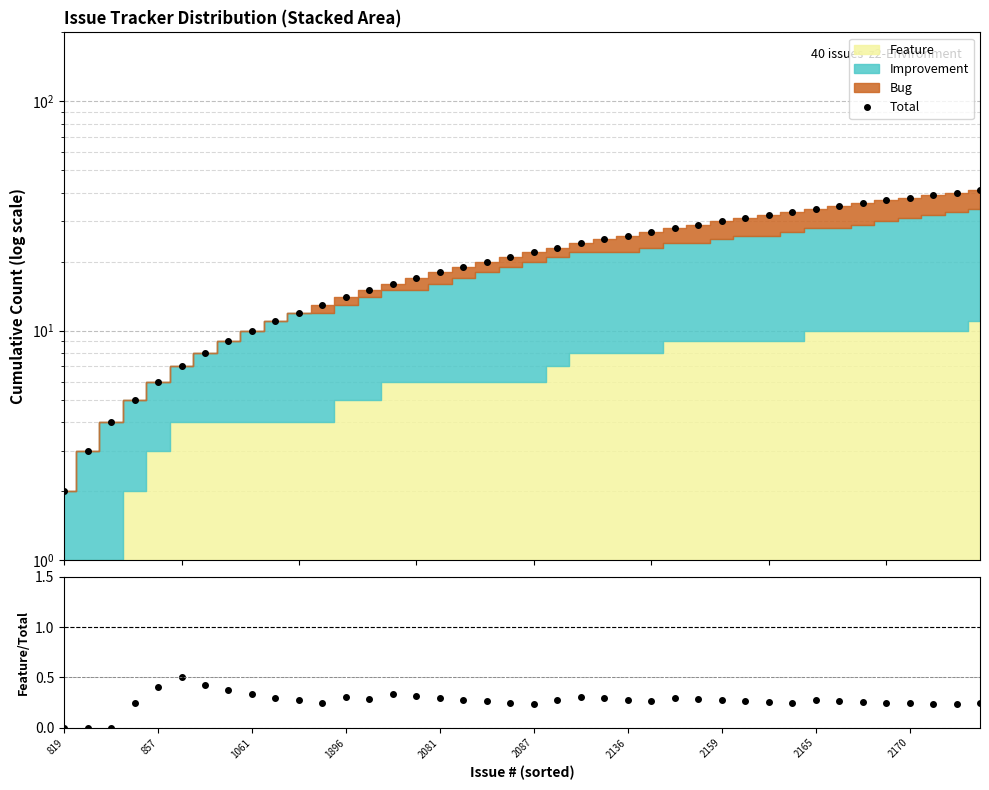

How many data points in Total are above 22?

19